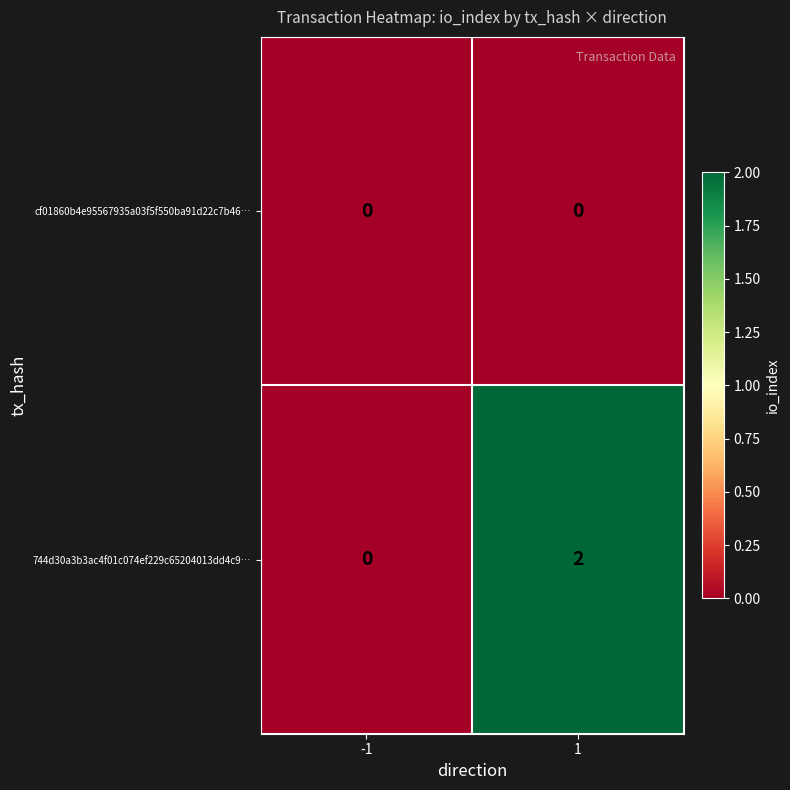

At 1, list the series in order from smallest to largest.

cf01860b4e95567935a03f5f550ba91d22c7b46…, 744d30a3b3ac4f01c074ef229c65204013dd4c9…